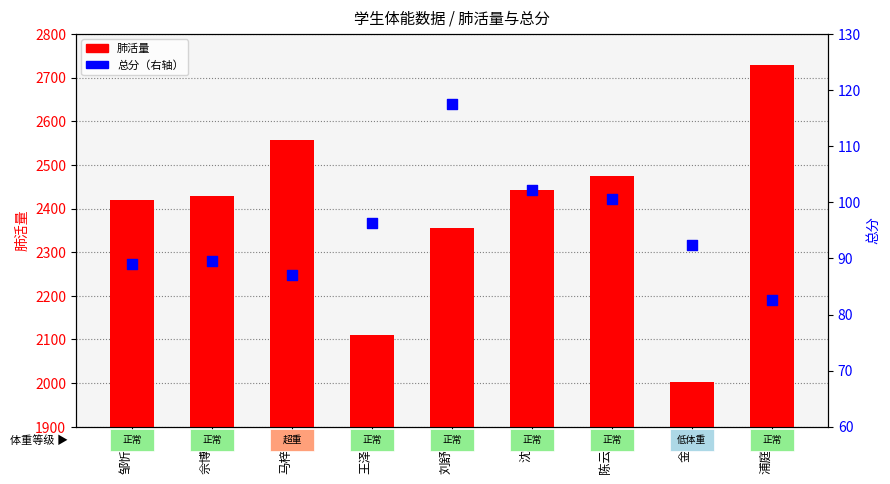

At how many categories does at least one series exceed 208?

9